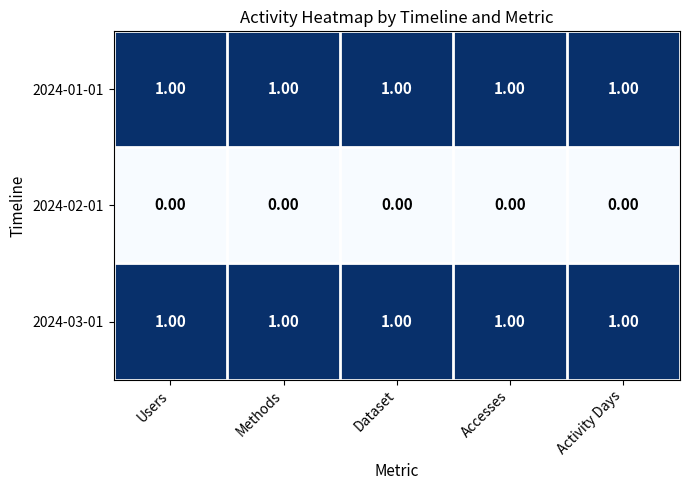

At how many categories does at least one series exceed 0?

5